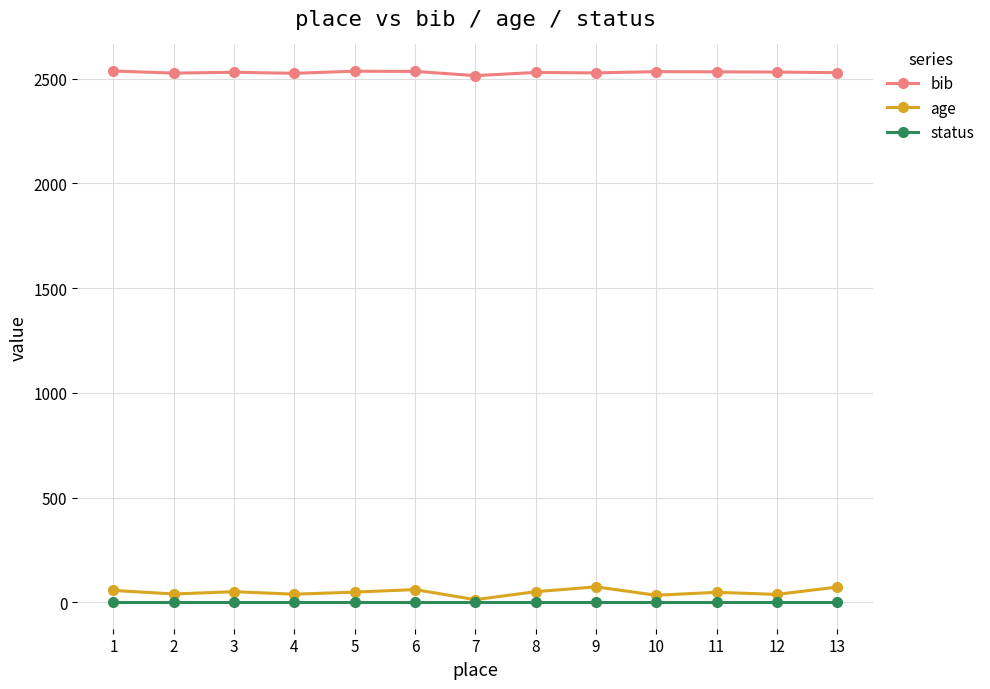

What value does the bib series have at 1?

2536